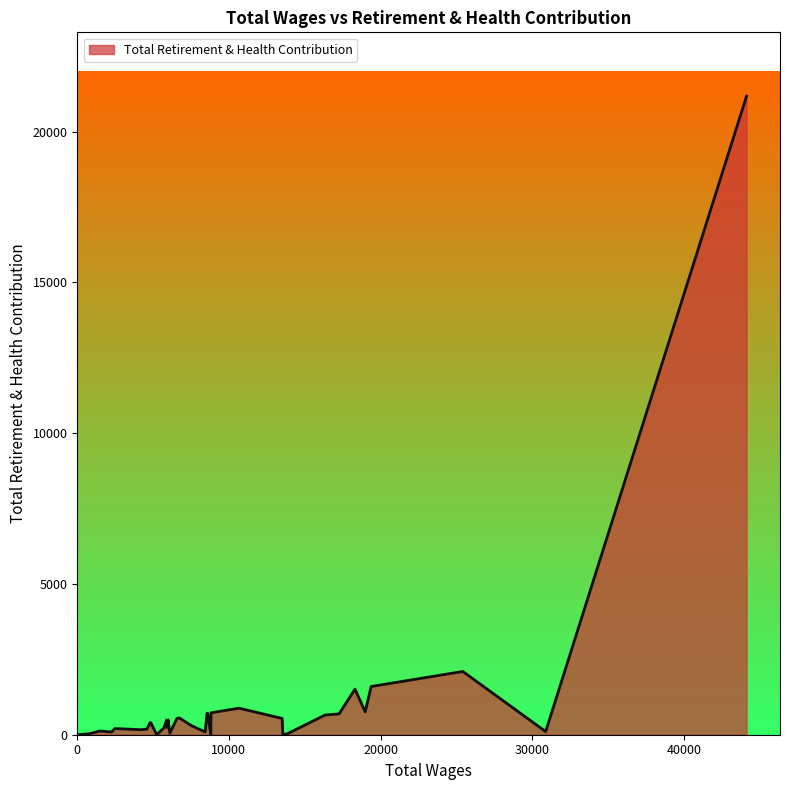

What is the maximum value shown in the chart?

21174.3